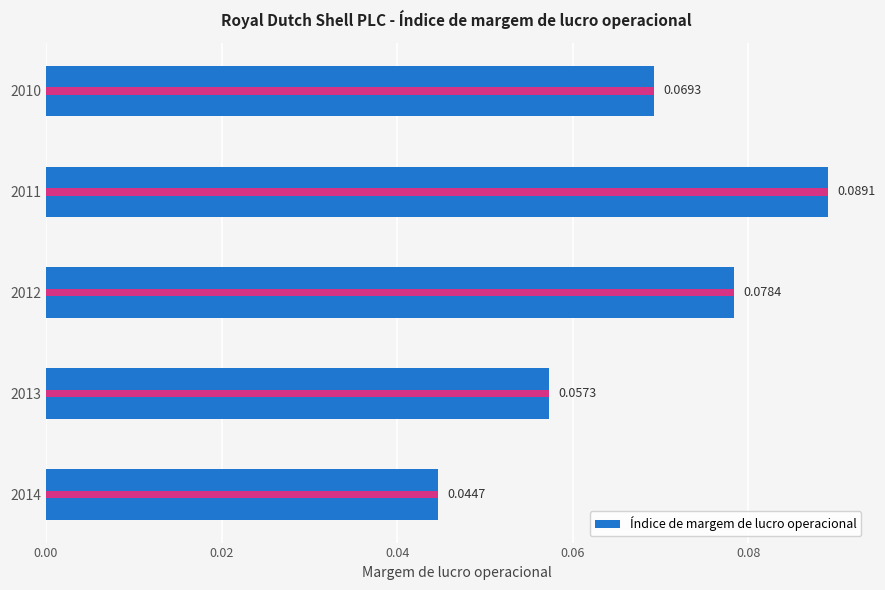

Are the bars horizontal?

Yes